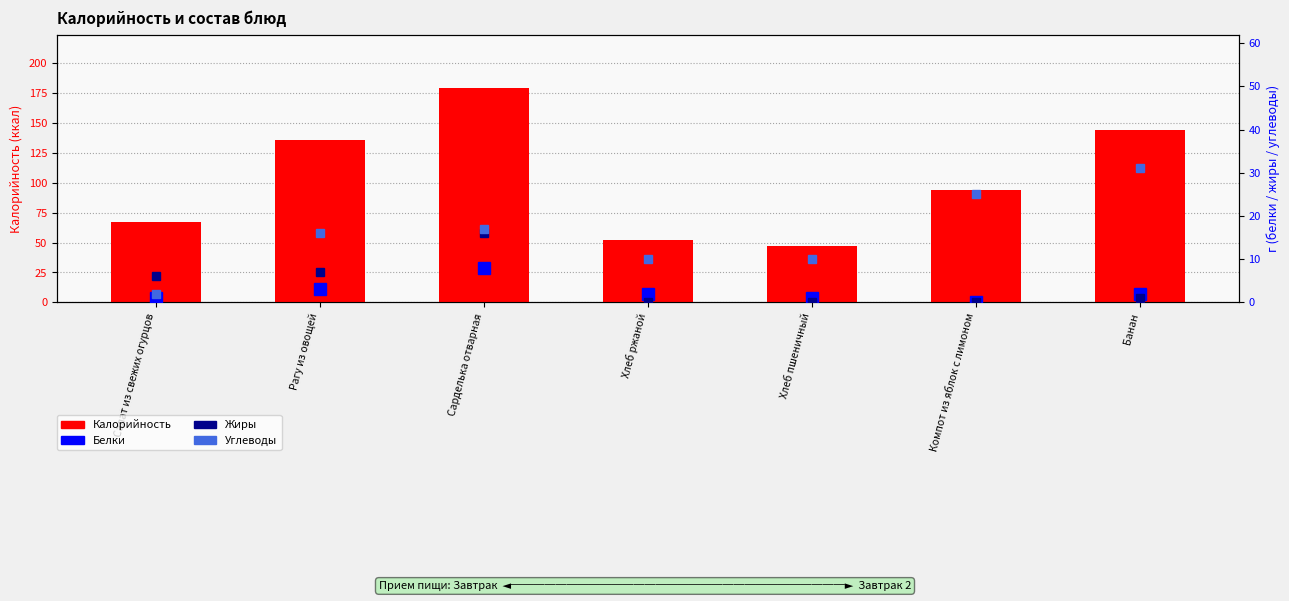

Is it true that Белки equals 1 at Салат из свежих огурцов?

False